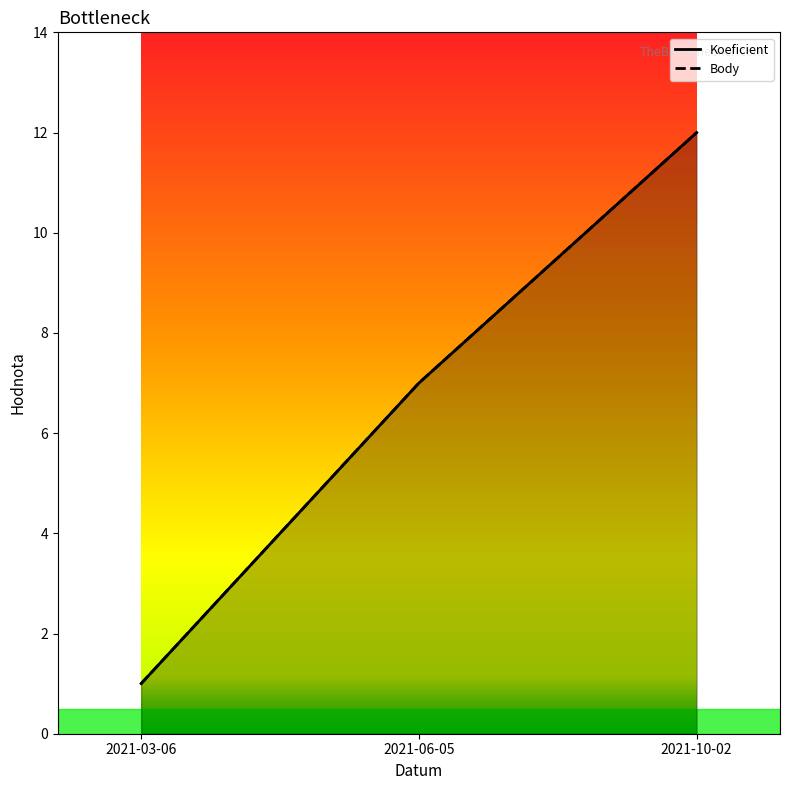

What are all the series names shown in the legend?

Koeficient, Body